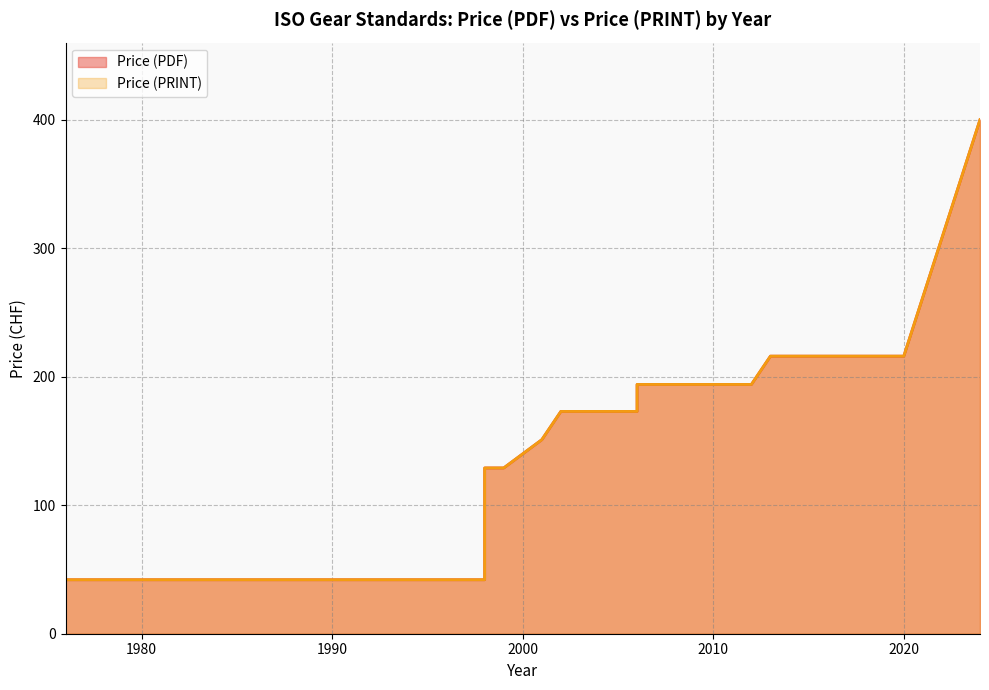

What is the sum of all Price (PDF) values?

4107